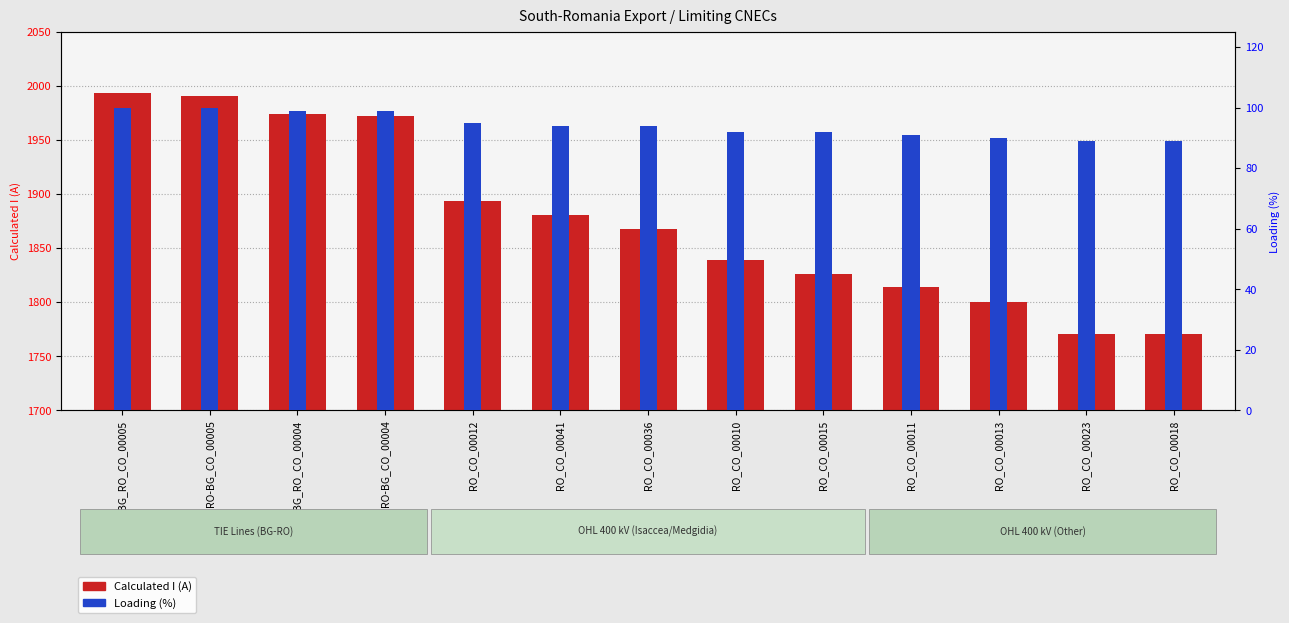

What is the difference between the maximum and second lowest values in the Calculated I (A) series?

222